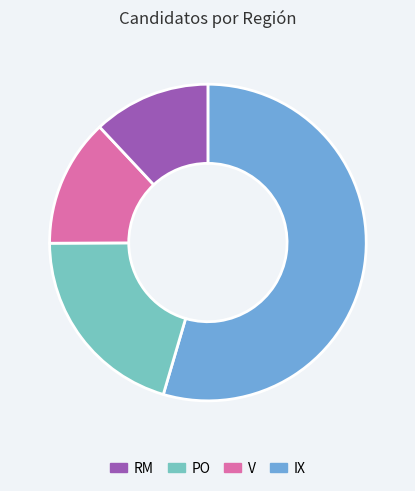

How many segments does this pie chart have?

4